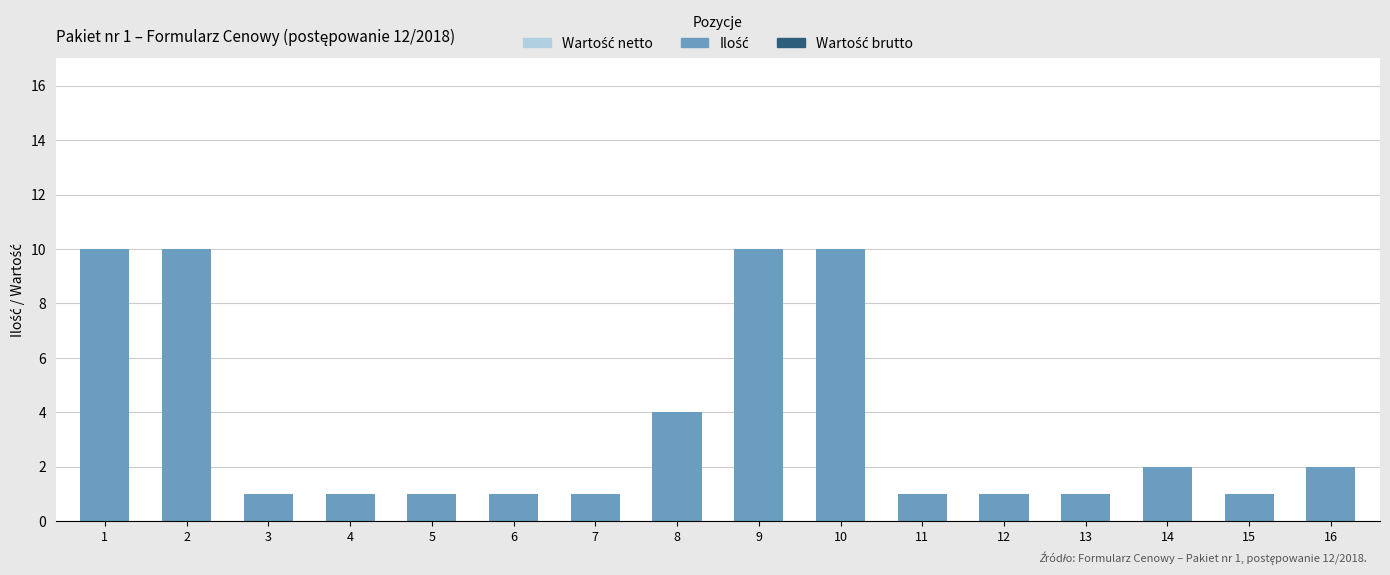

How many data points does each series have?

16